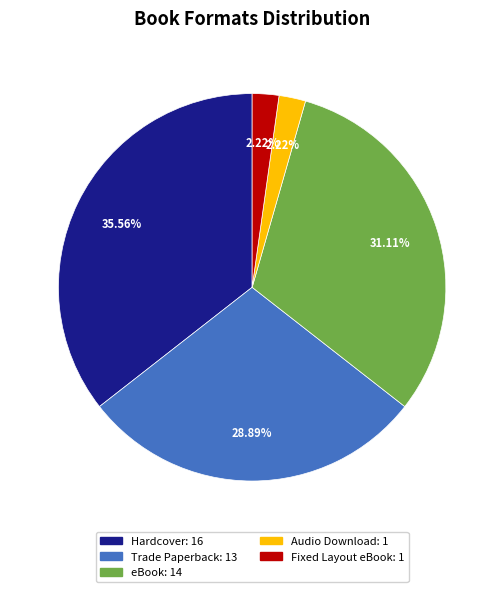

What is the largest slice in the pie chart?

Hardcover